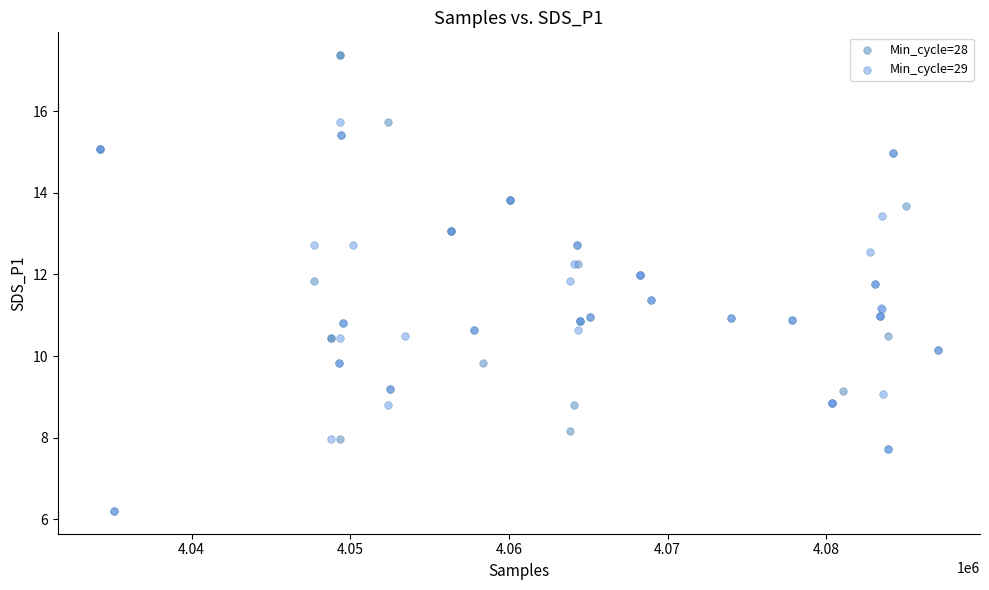

Which series has the widest spread of Y values?

Min_cycle=28